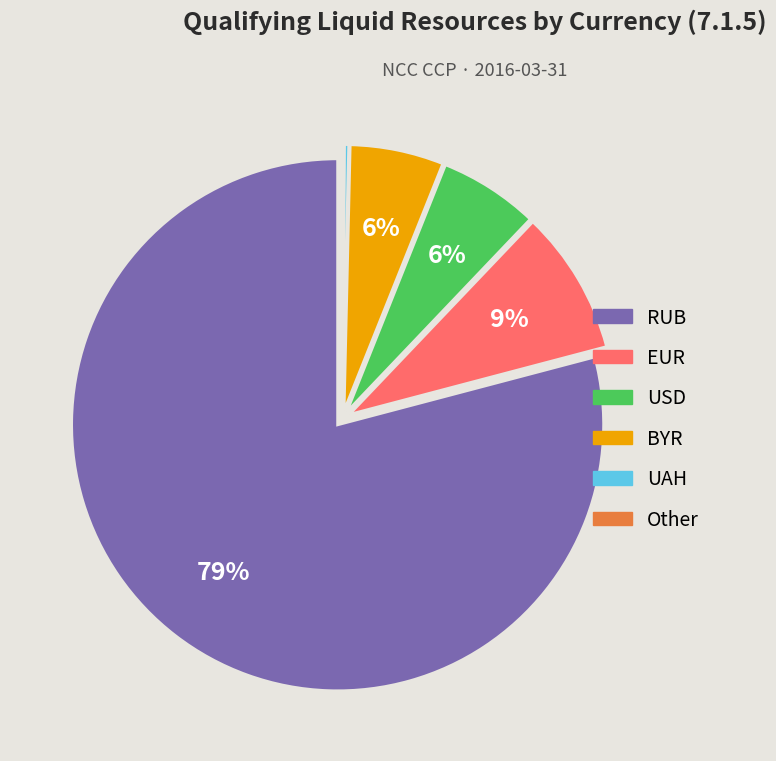

To the nearest percent, what is the average slice percentage?

17%